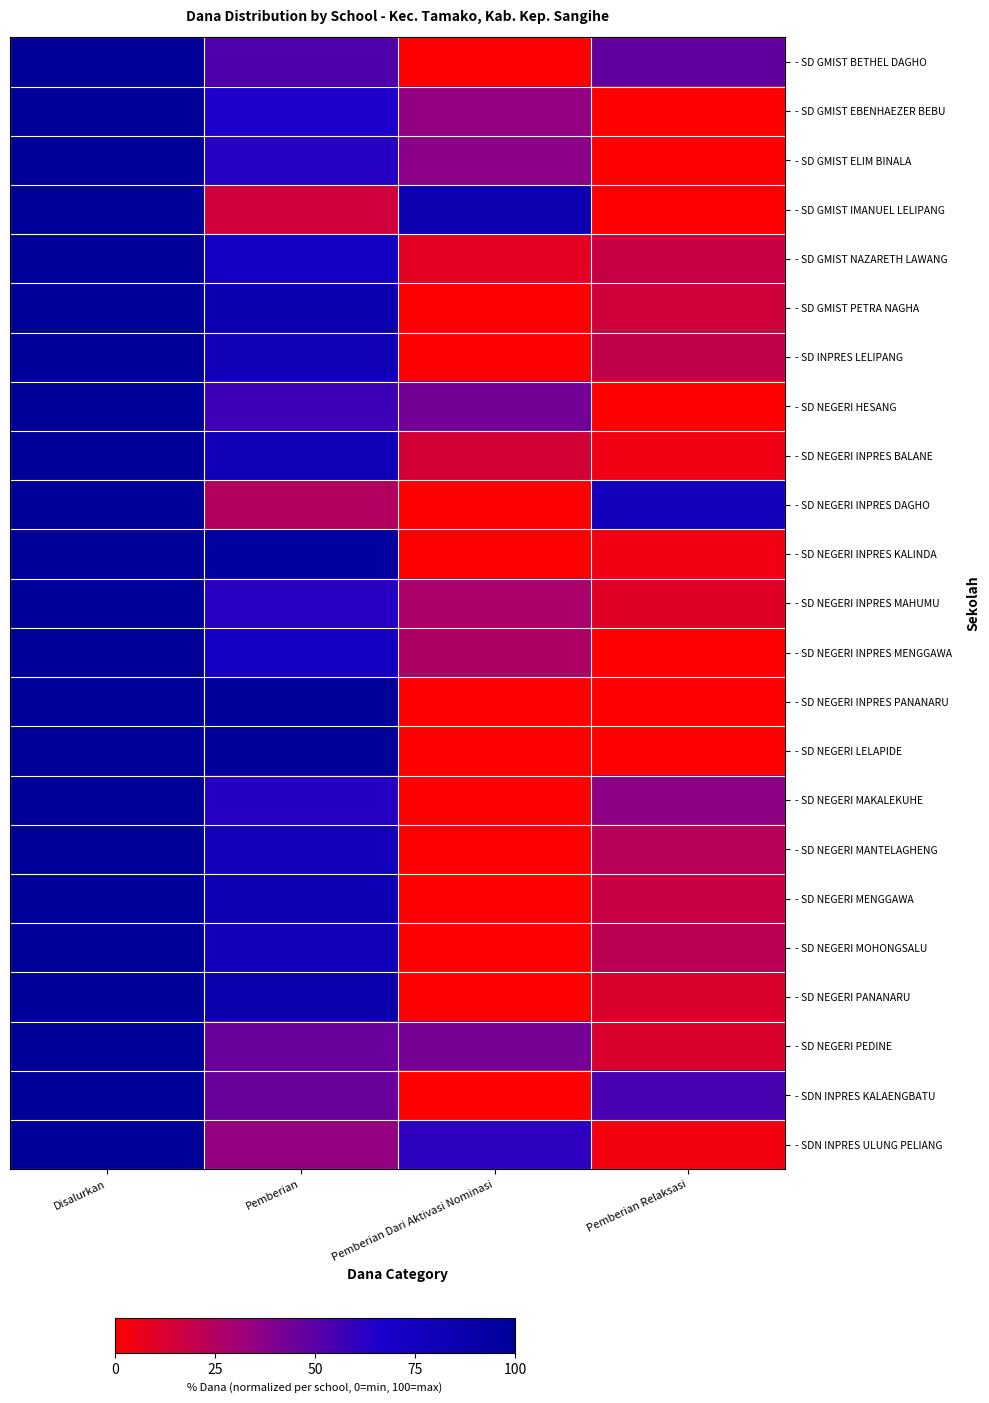

Count the number of data series in this chart.

23